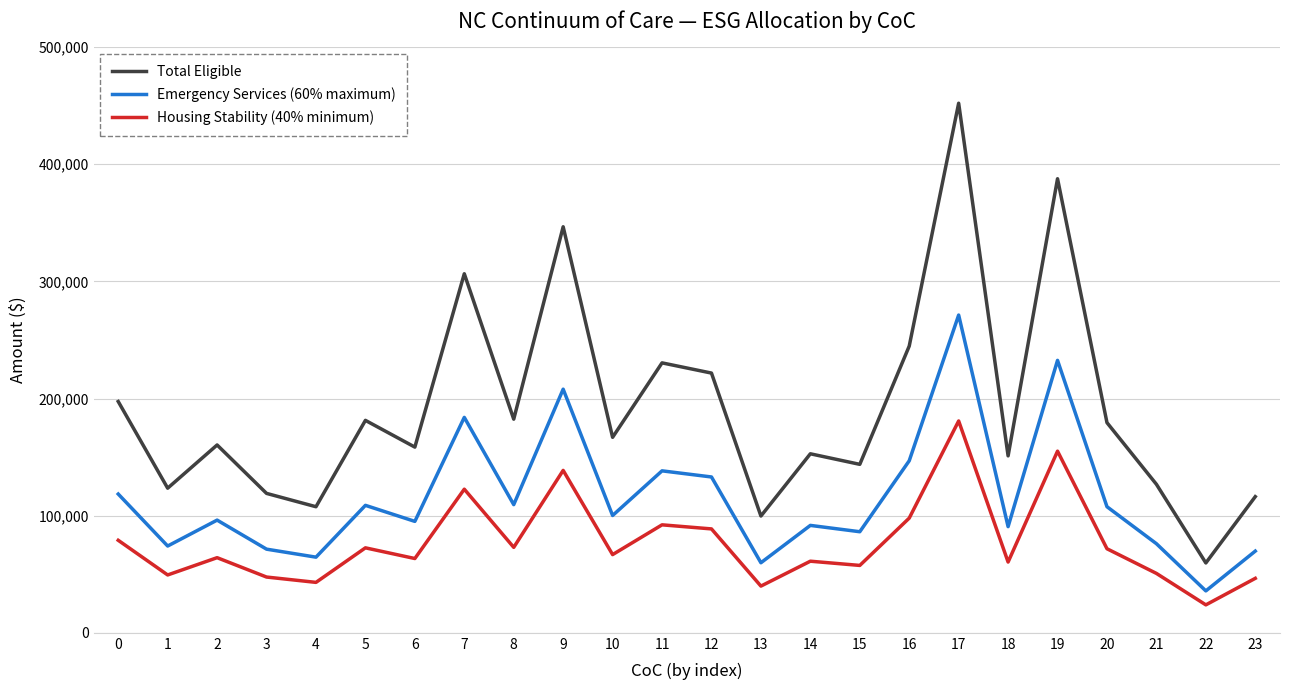

Is it true that Total Eligible equals 182372 at 8?

True